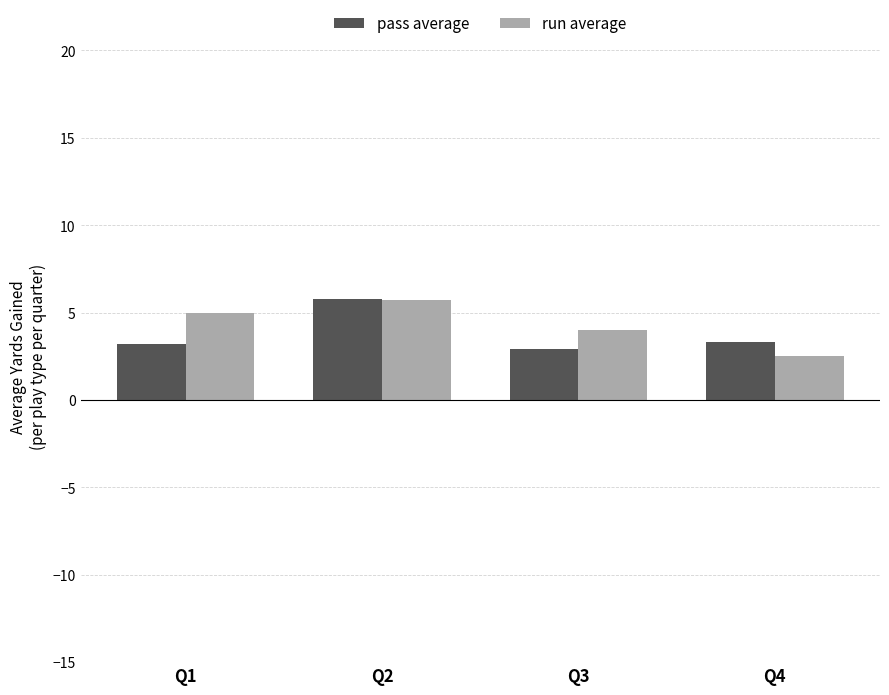

Rank the series by their average value, from lowest to highest.

pass average, run average